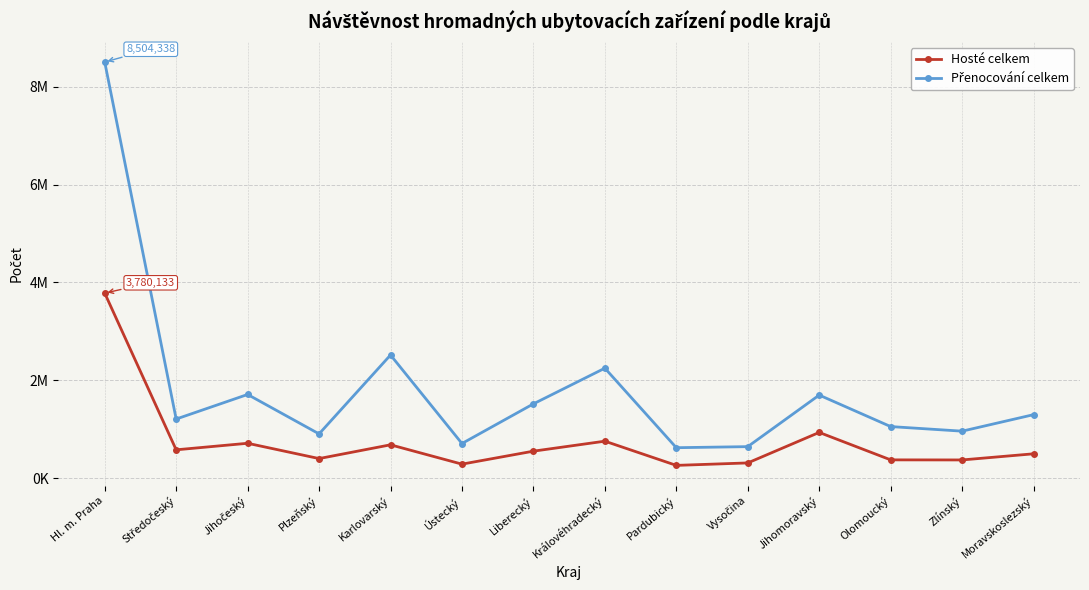

Which series has the largest total across all categories?

Přenocování celkem